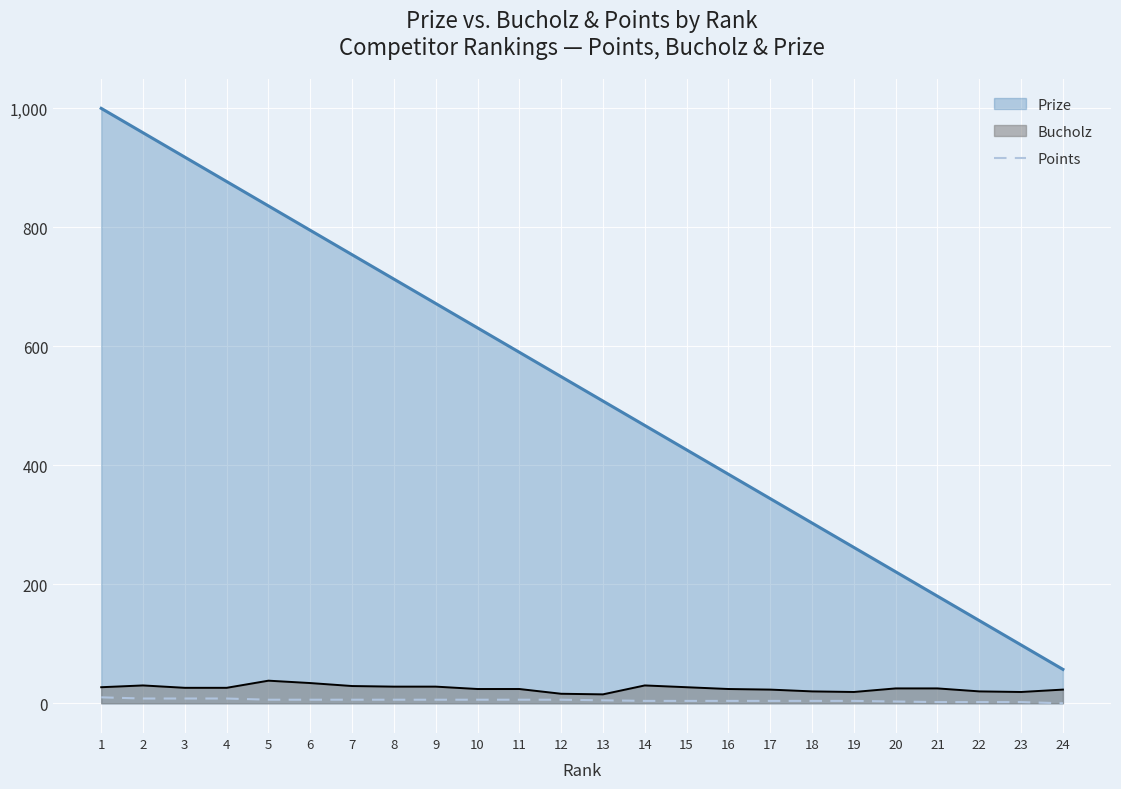

What is the maximum value for Bucholz?

38